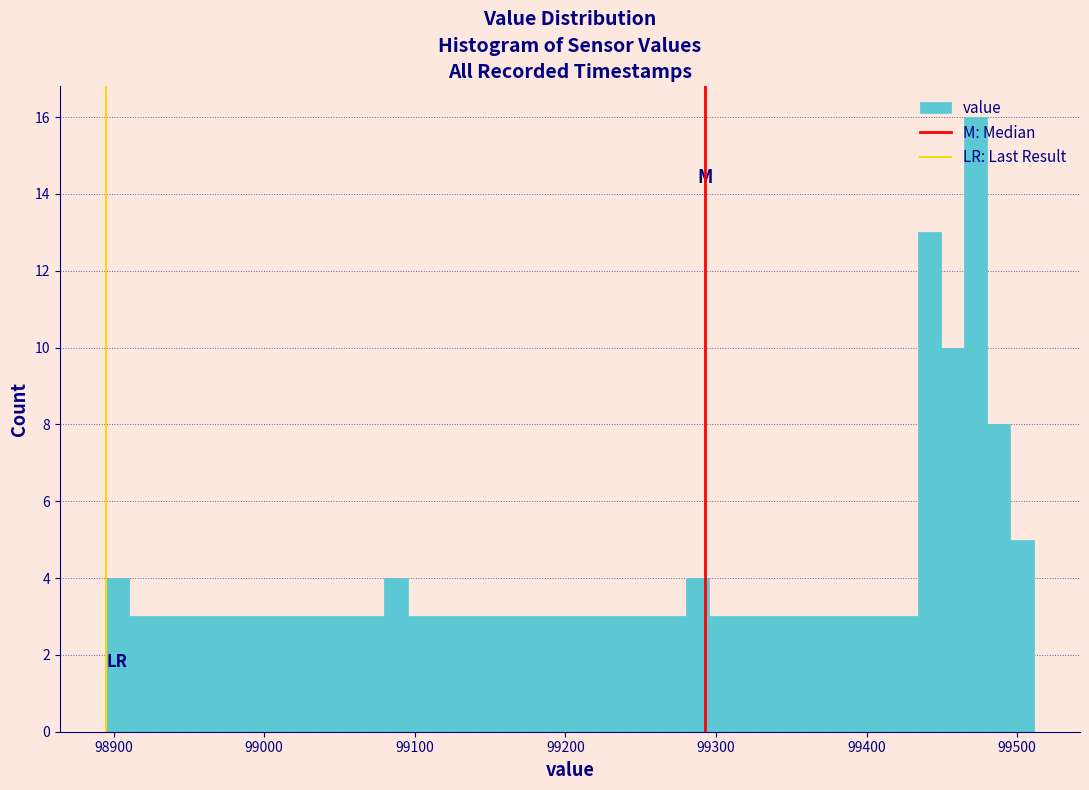

Read against the x-axis, roughly where is the centre of the tallest bar?

99470